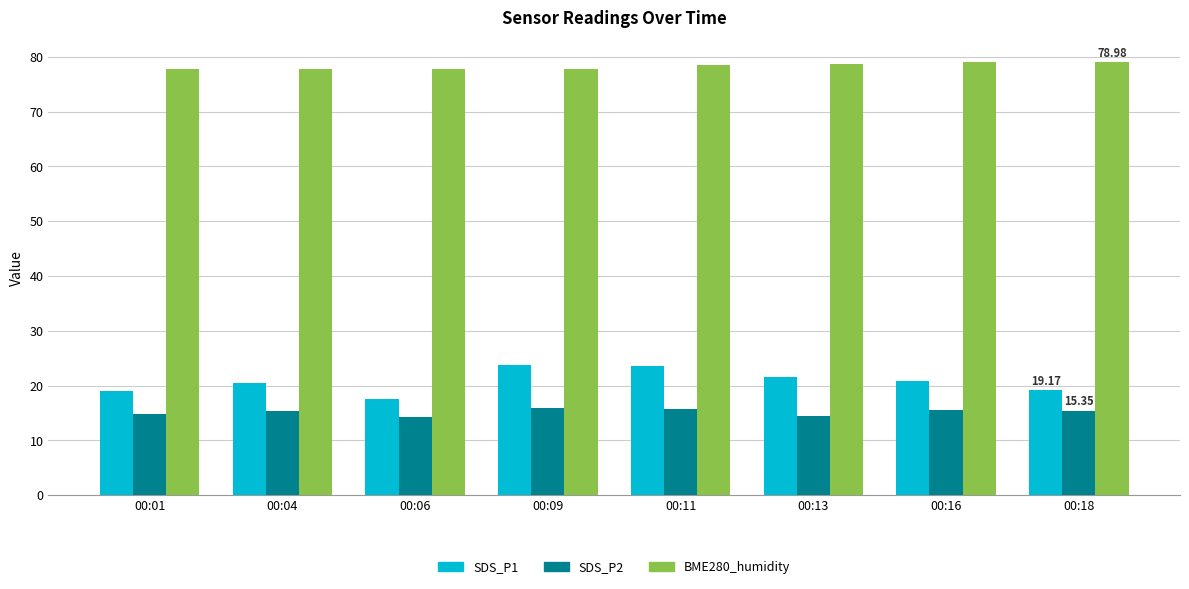

Rank the series by their maximum value, from highest to lowest.

BME280_humidity, SDS_P1, SDS_P2